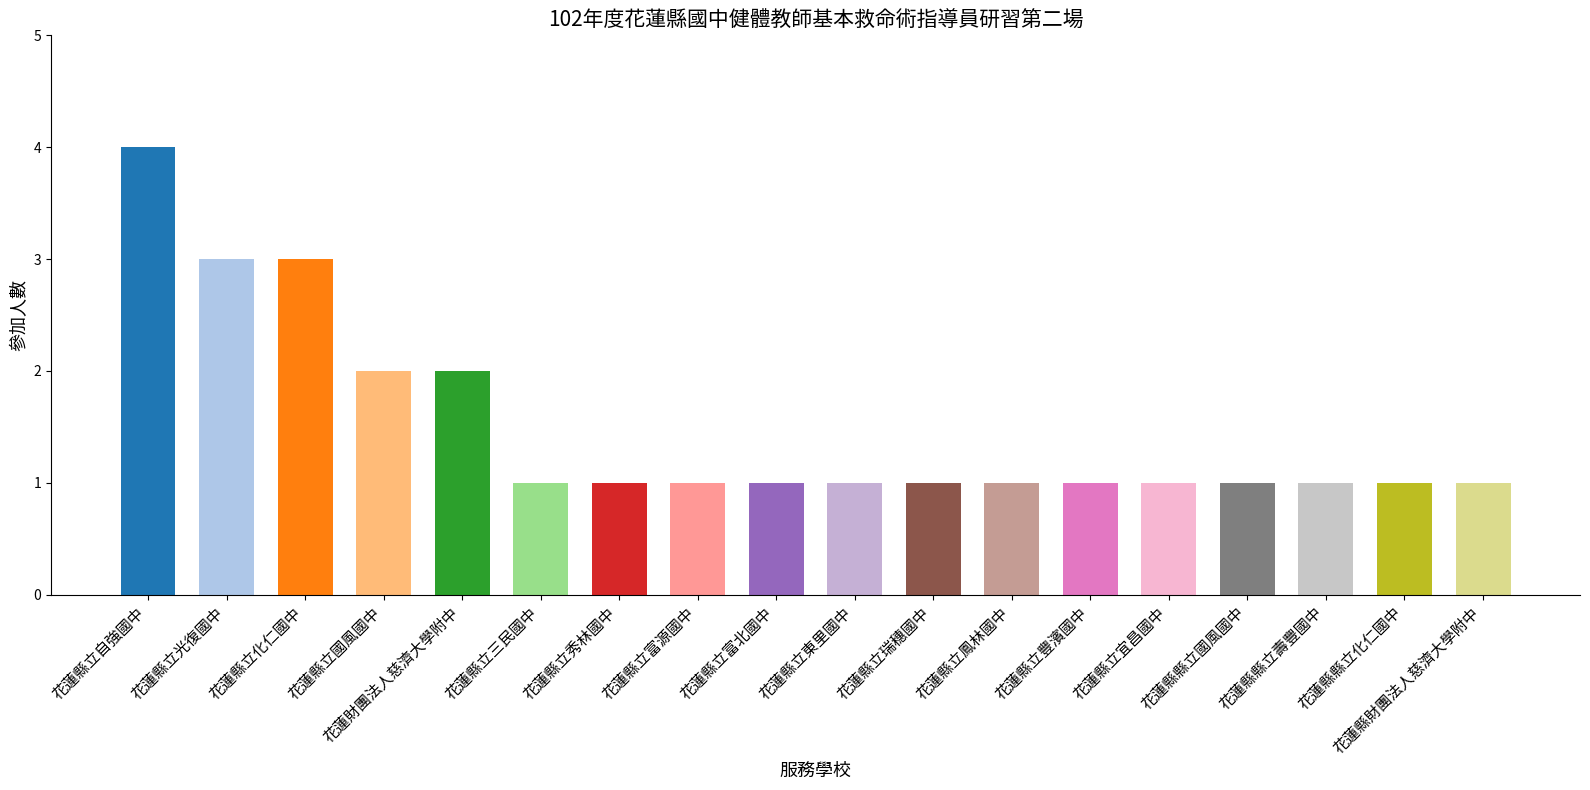

What is the label of the 12th bar from the right?

花蓮縣立秀林國中